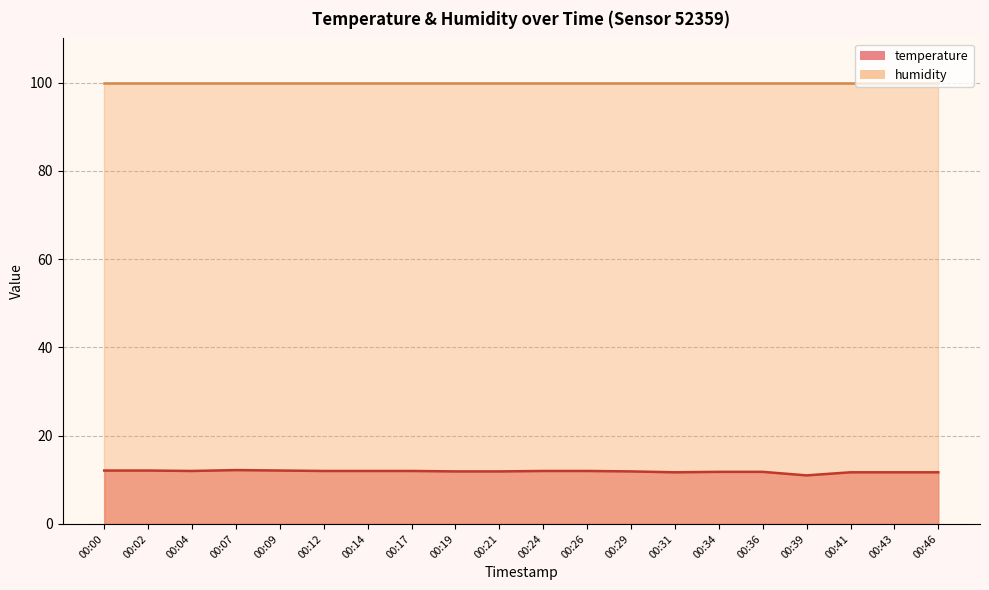

What is the ratio of the value at 00:39 to the value at 00:04?

0.9